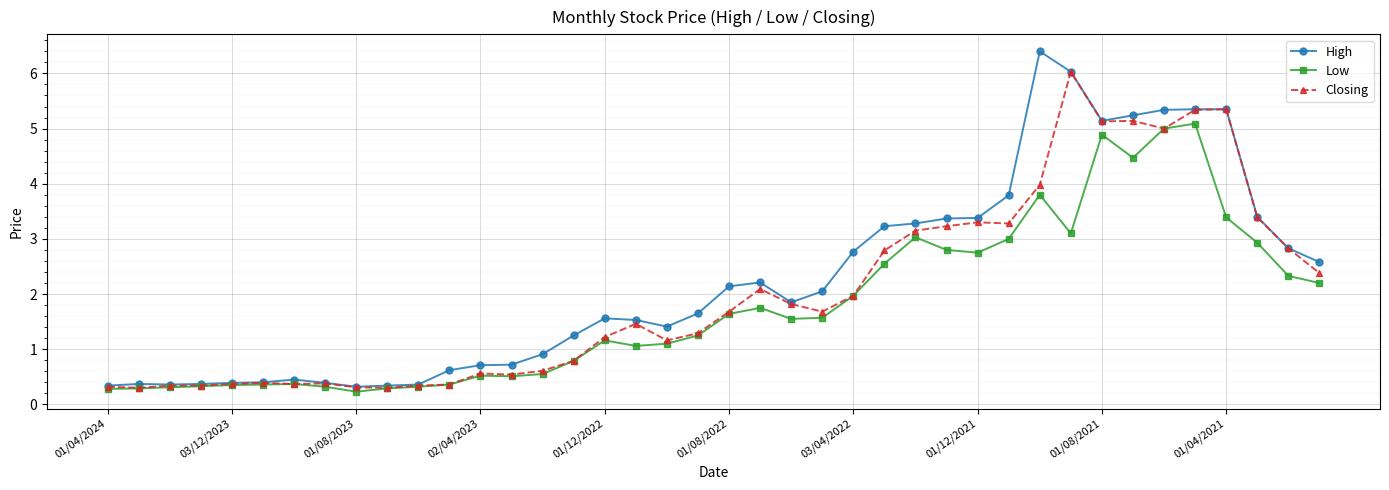

At how many categories does at least one series exceed 3?

13